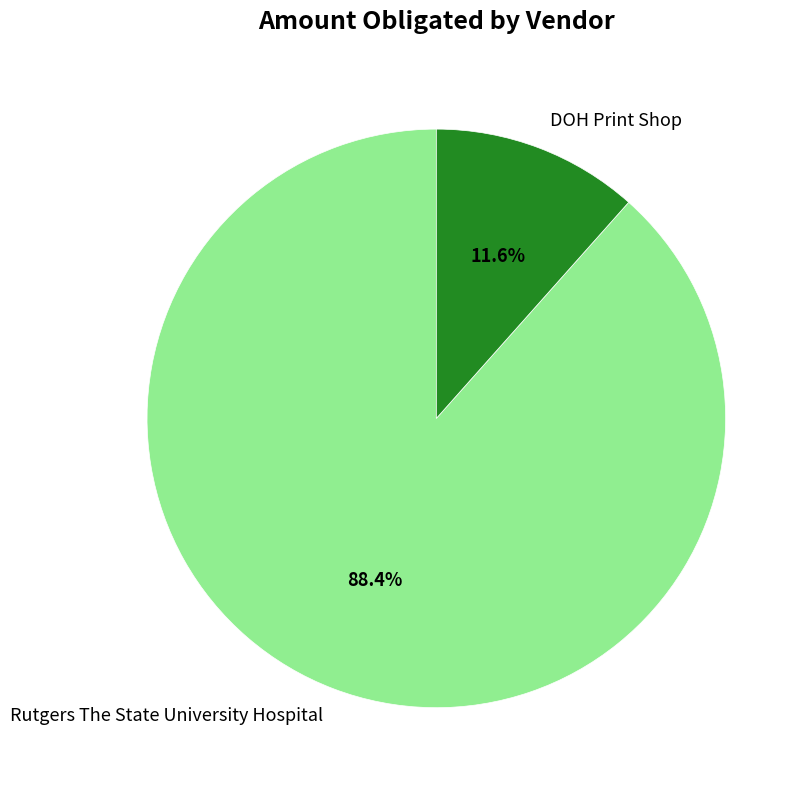

Is the sum of DOH Print Shop and Rutgers The State University Hospital greater than half?

Yes